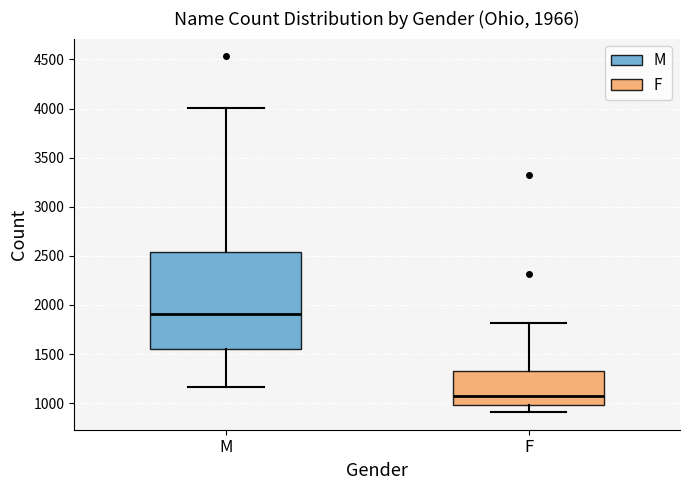

Which box has the highest median line?

M